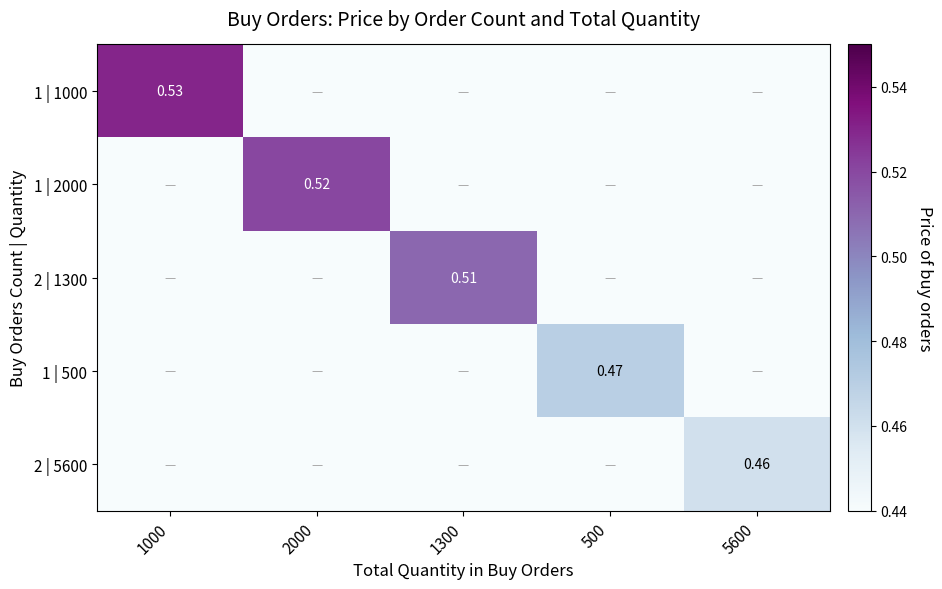

Which category has the lowest value in the 1 | 2000 series?

1000